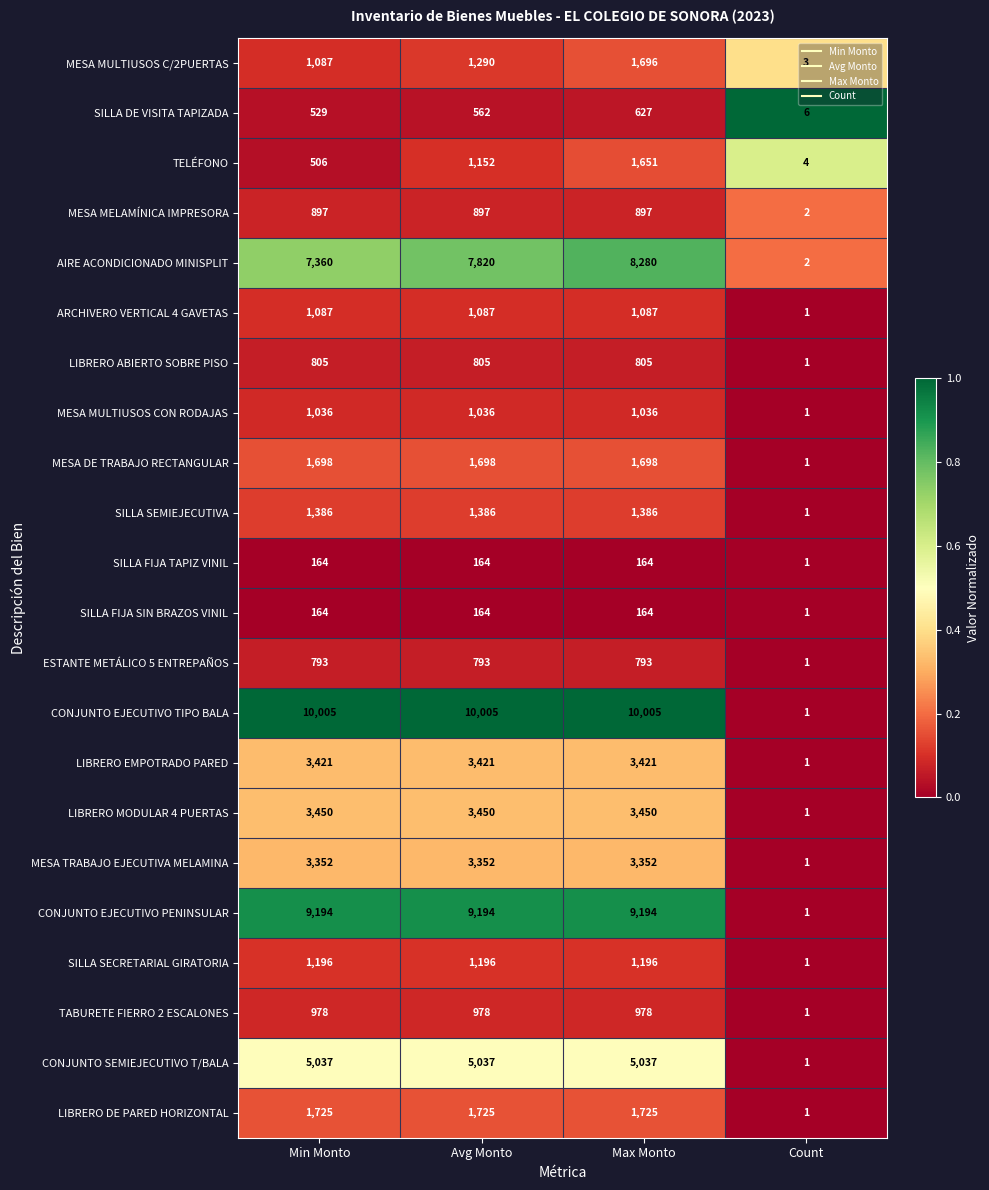

What is the sum of all MESA DE TRABAJO RECTANGULAR values?

5095